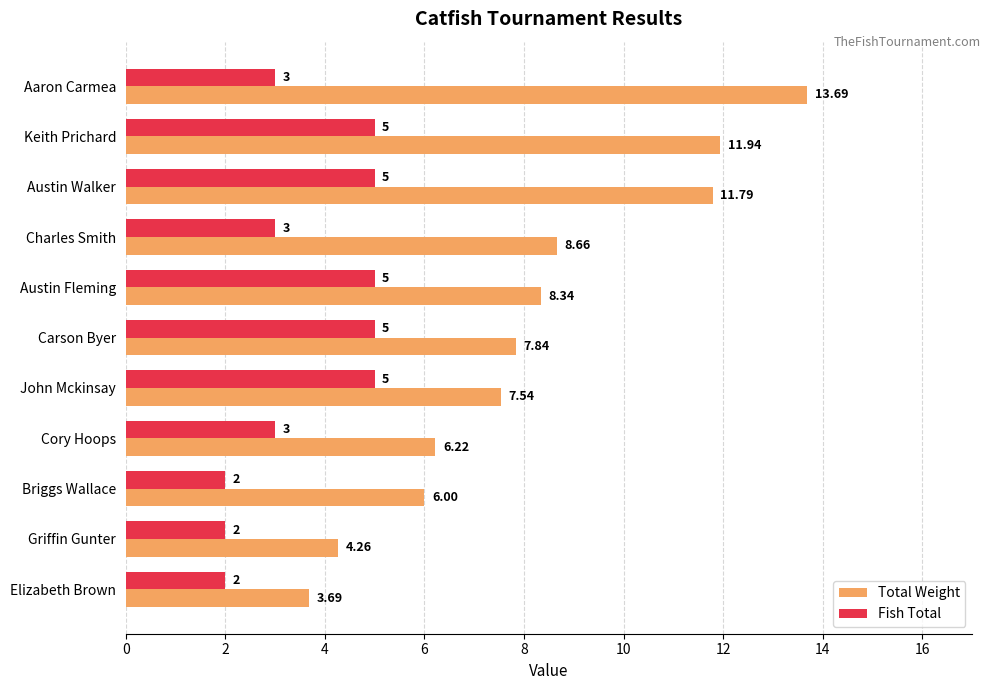

At how many categories does at least one series exceed 11?

3